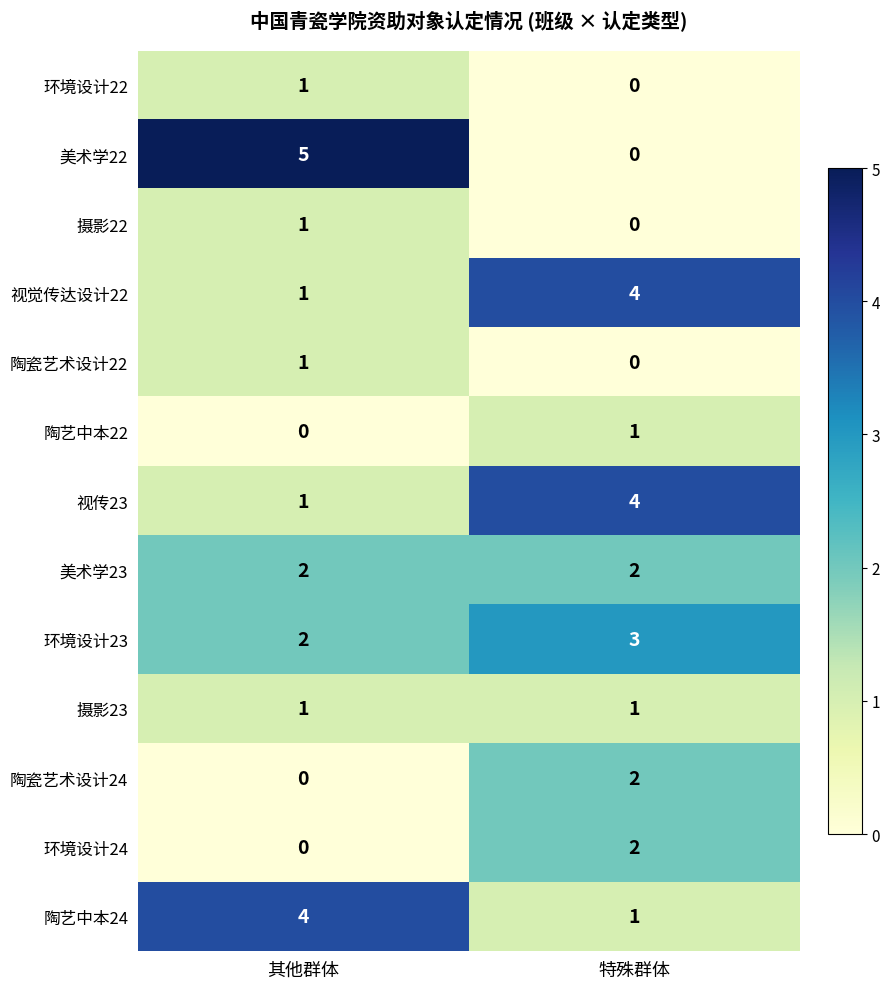

What is the approximate value of 环境设计23 at 特殊群体?

3